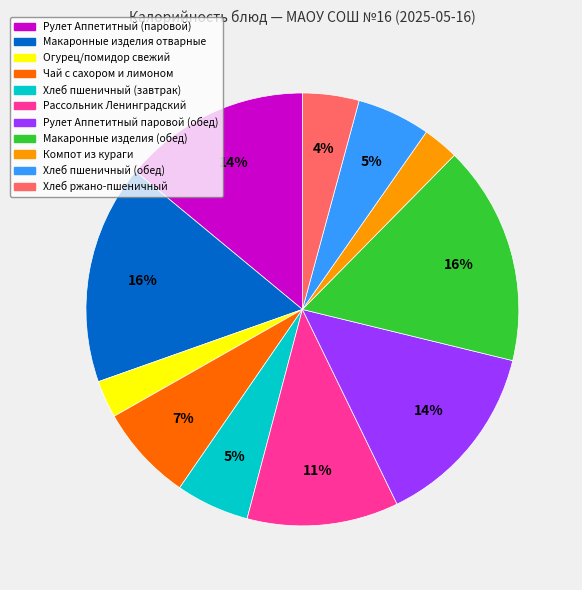

Is the sum of Рулет Аппетитный (паровой) and Огурец/помидор свежий greater than half?

No